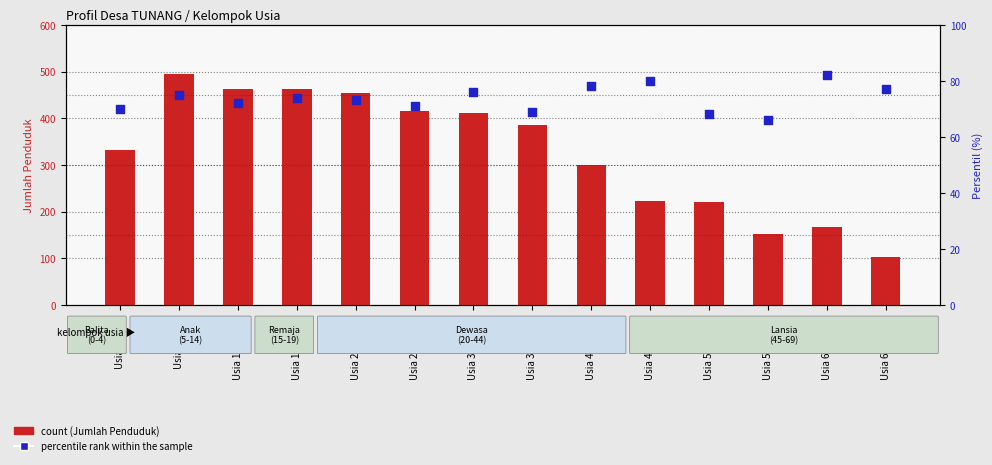

What are all the series names shown in the legend?

count, percentile rank within the sample